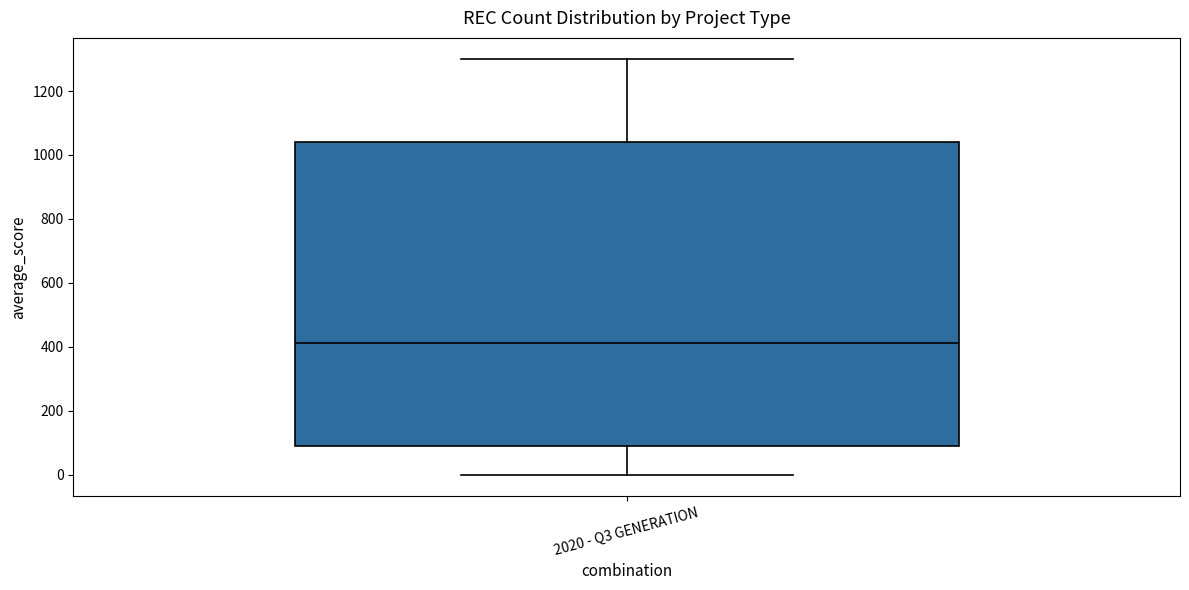

Transcribe this box plot: give where the median line is, the range the box spans, and where the two whiskers end, as read against the y-axis. The values are not printed on the chart, so give them approximately, as read against the axis.

median 420, box 100 to 1040, whiskers 0 to 1300